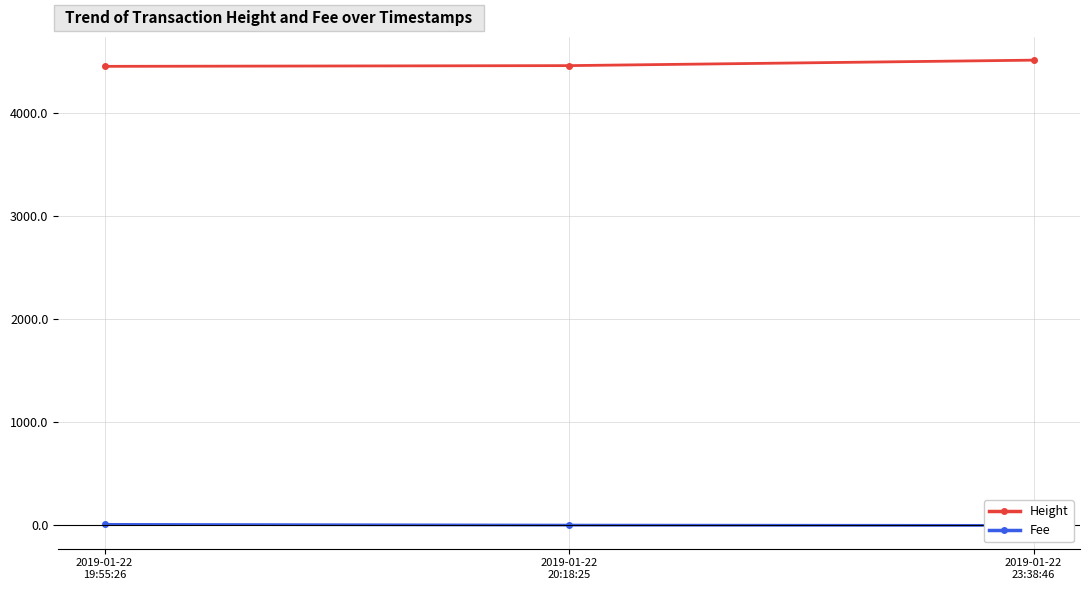

Where is Fee nearest to the value 5?

2019-01-22
20:18:25